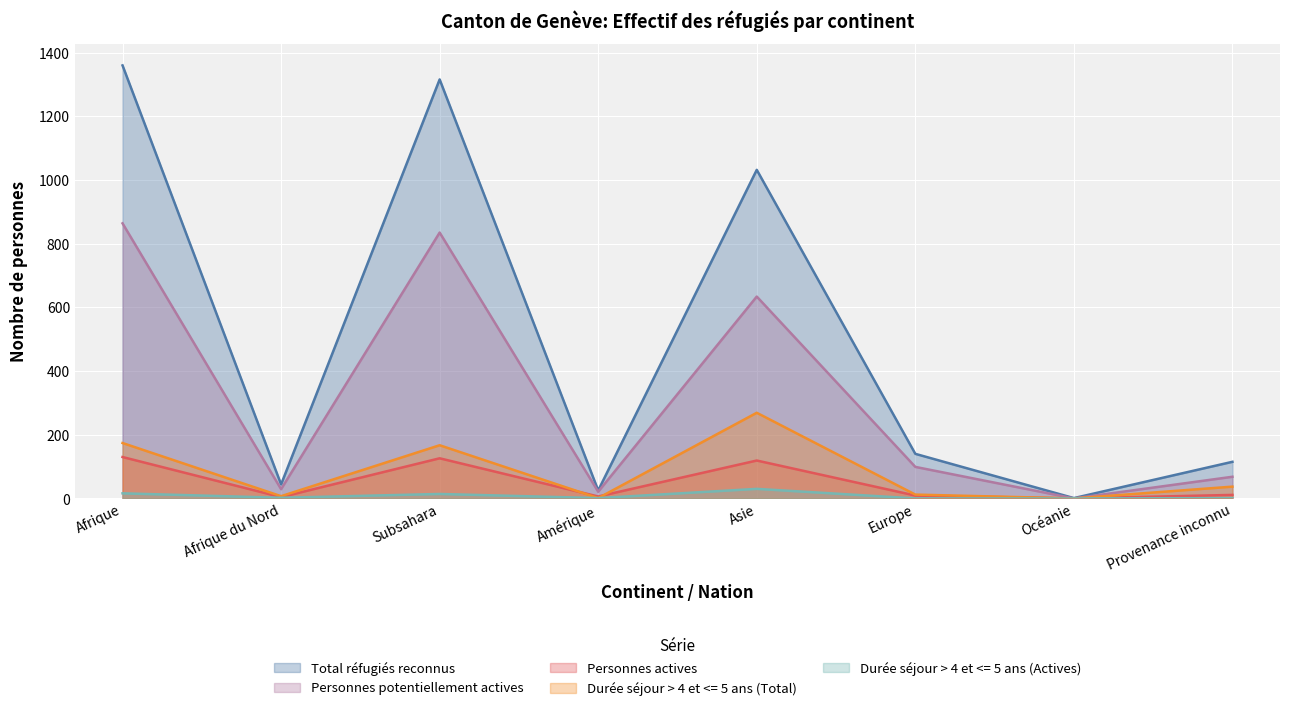

Does the chart display data point markers on the line(s)?

No